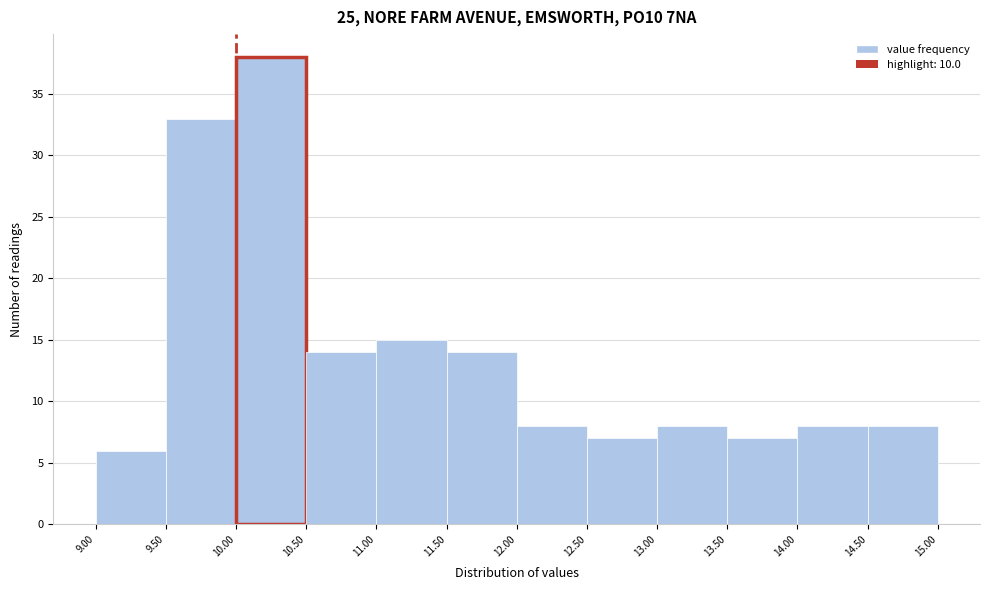

What is the height of the bar covering 13.00 to 13.50 on the x-axis? The values are not printed on the chart, so give them approximately, as read against the axis.

8